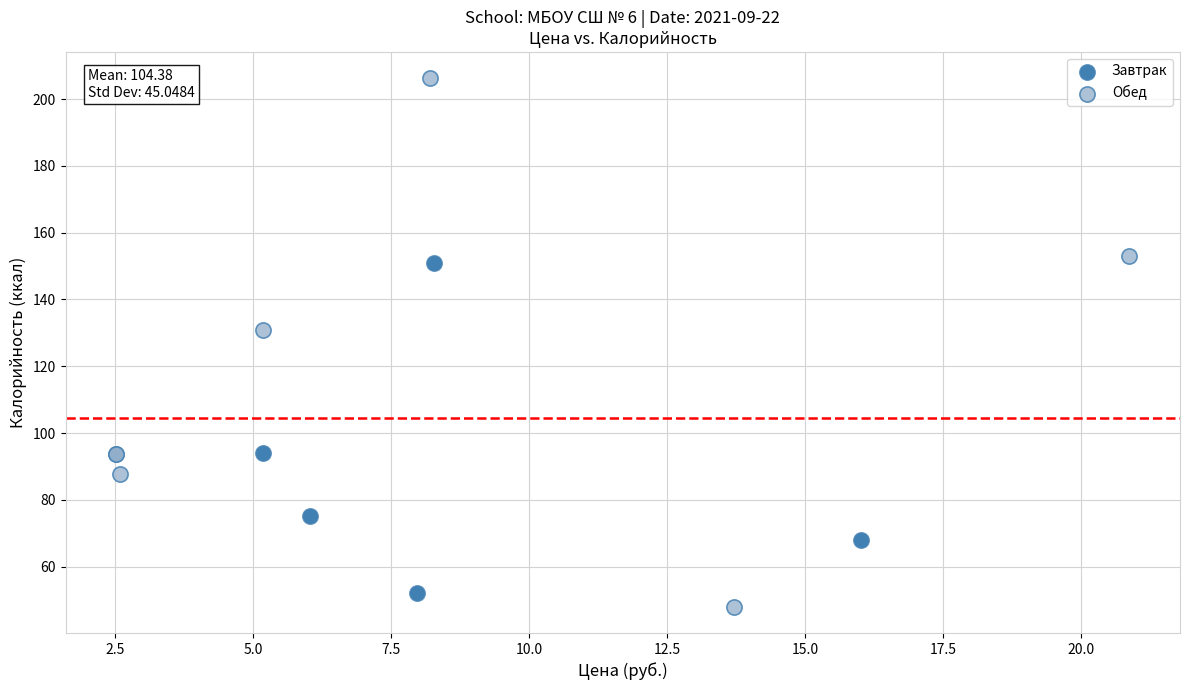

Which series reaches the minimum Y coordinate?

Обед